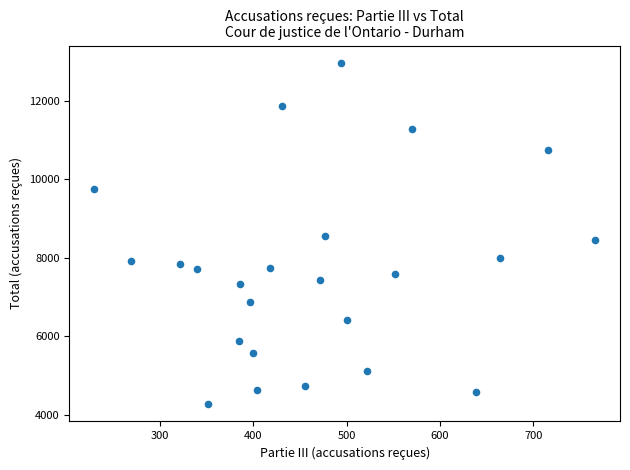

What is the range of Y values (max minus min)?

8707